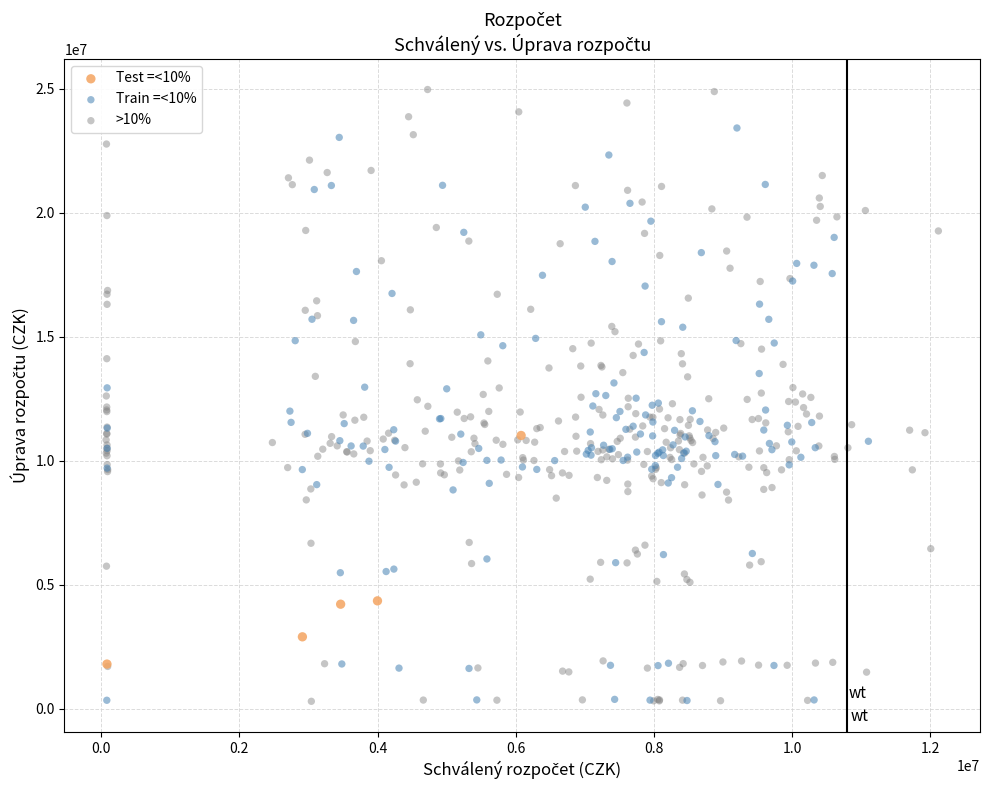

Which series has the largest Y range (max minus min)?

>10%